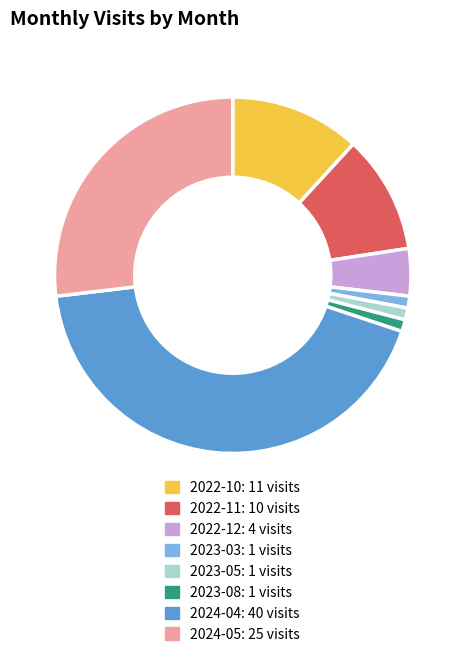

What is the largest slice in the pie chart?

2024-04